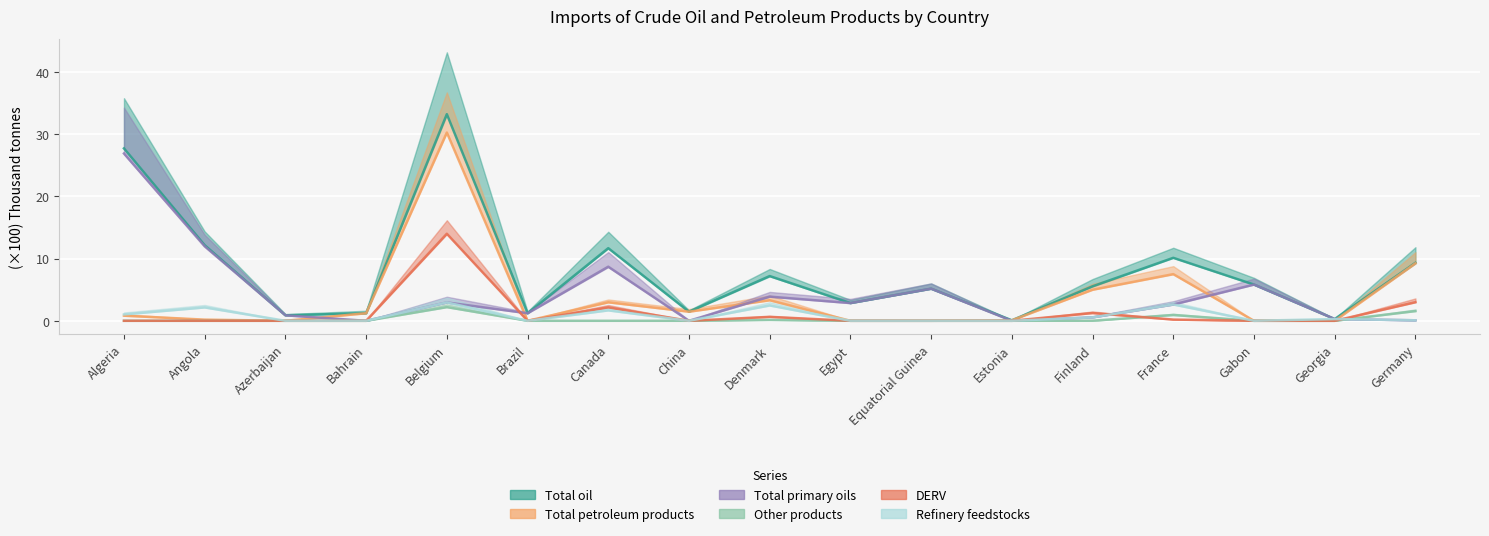

What is the difference between the second highest and second lowest values in the Total primary oils series?

12.0